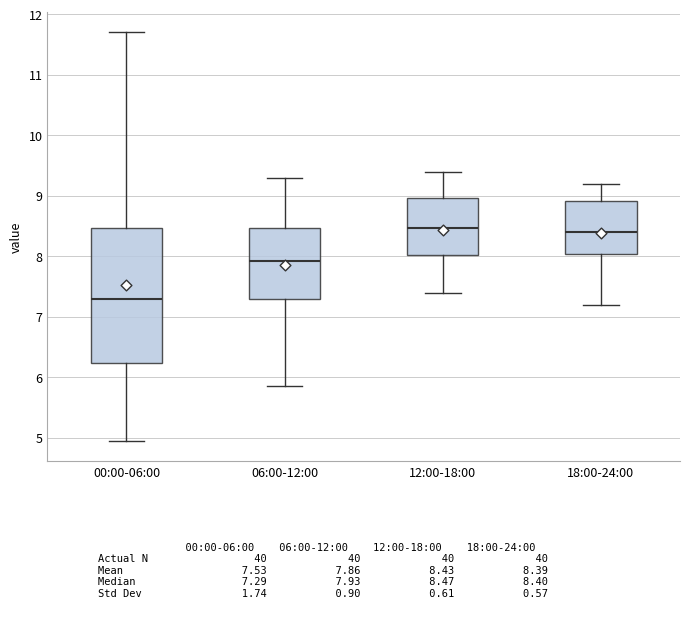

Reading left to right, read every box against the y-axis: the position of its median line, the range the box covers, and the ends of its whiskers. The values are not printed on the chart, so give them approximately, as read against the axis.

00:00-06:00: median 7.3, box 6.2 to 8.5, whiskers 5.0 to 11.7
06:00-12:00: median 7.9, box 7.3 to 8.5, whiskers 5.9 to 9.3
12:00-18:00: median 8.5, box 8.0 to 9.0, whiskers 7.4 to 9.4
18:00-24:00: median 8.4, box 8.0 to 8.9, whiskers 7.2 to 9.2